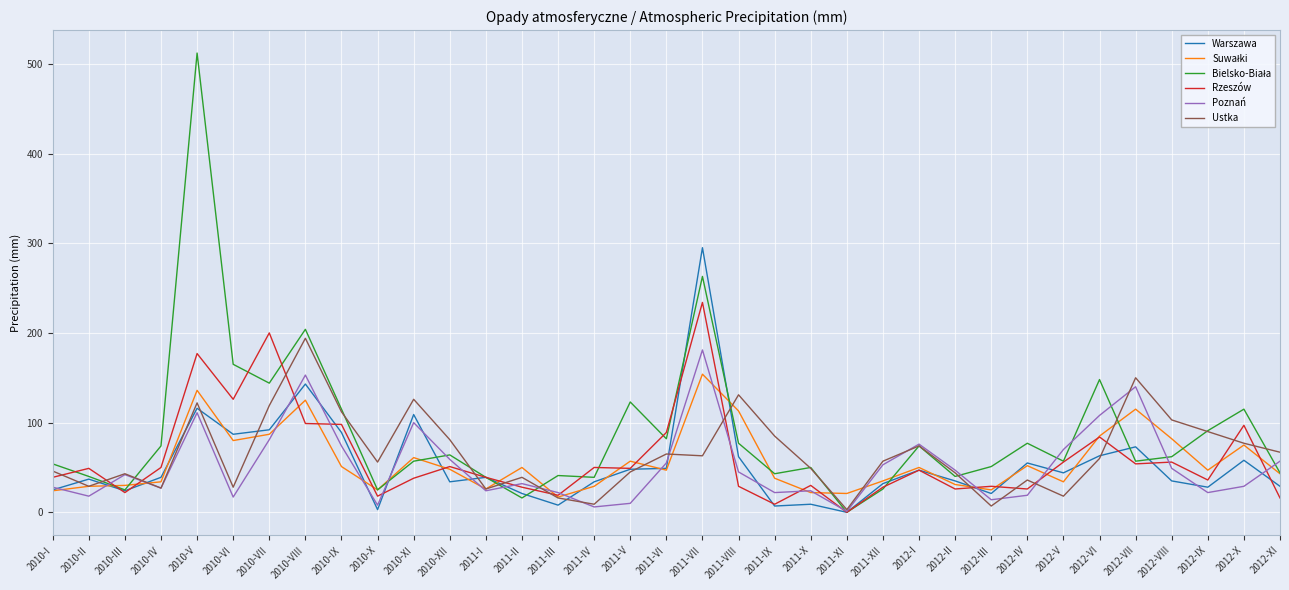

Is it true that Poznań equals 59 at 2010-XII?

True